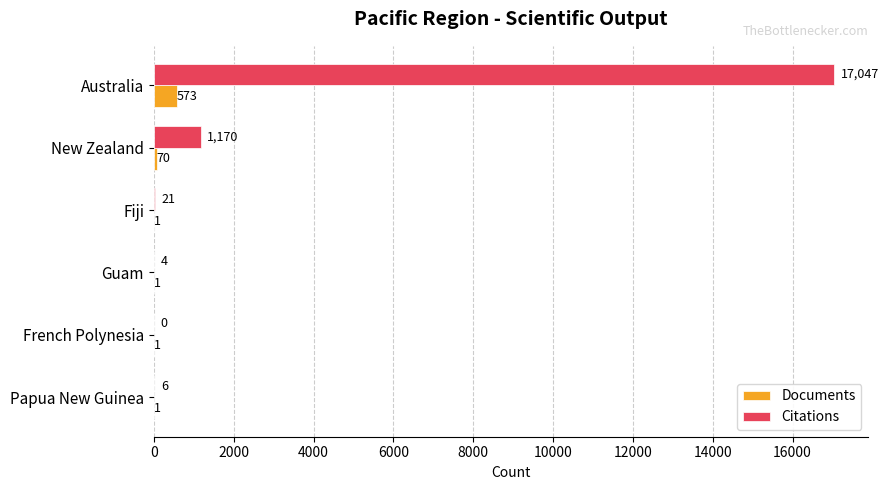

What value does the Documents series have at New Zealand?

70